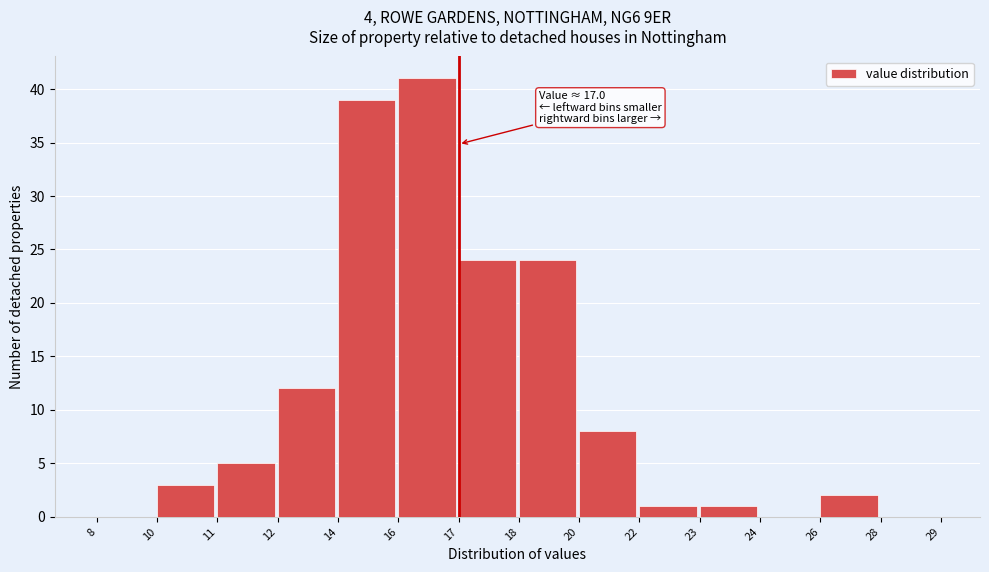

Reading left to right, transcribe all the data shown in this chart.

8=0	10=3	11=5	12=12	14=39	16=41	17=24	18=24	20=8	22=1	23=1	24=0	26=2	28=0